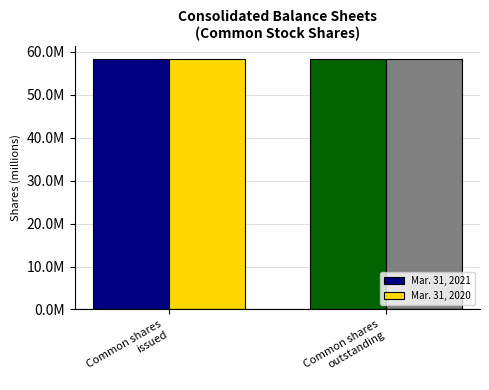

Which series has the largest range (max minus min)?

Mar. 31, 2021